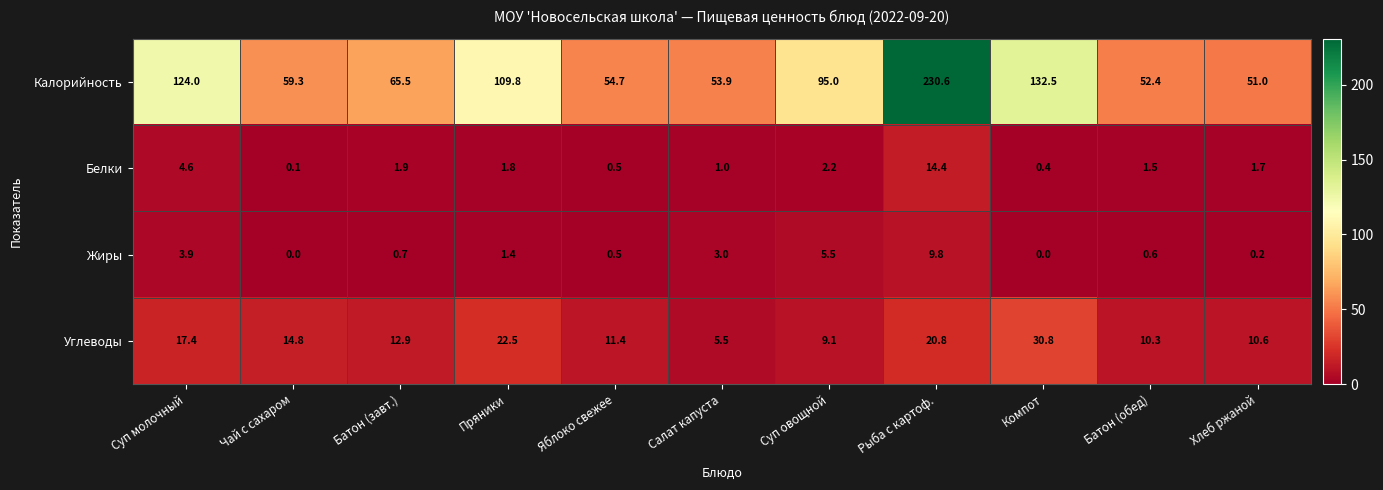

What is the sum of the Калорийность values at Хлеб ржаной and Рыба с картоф.?

281.6